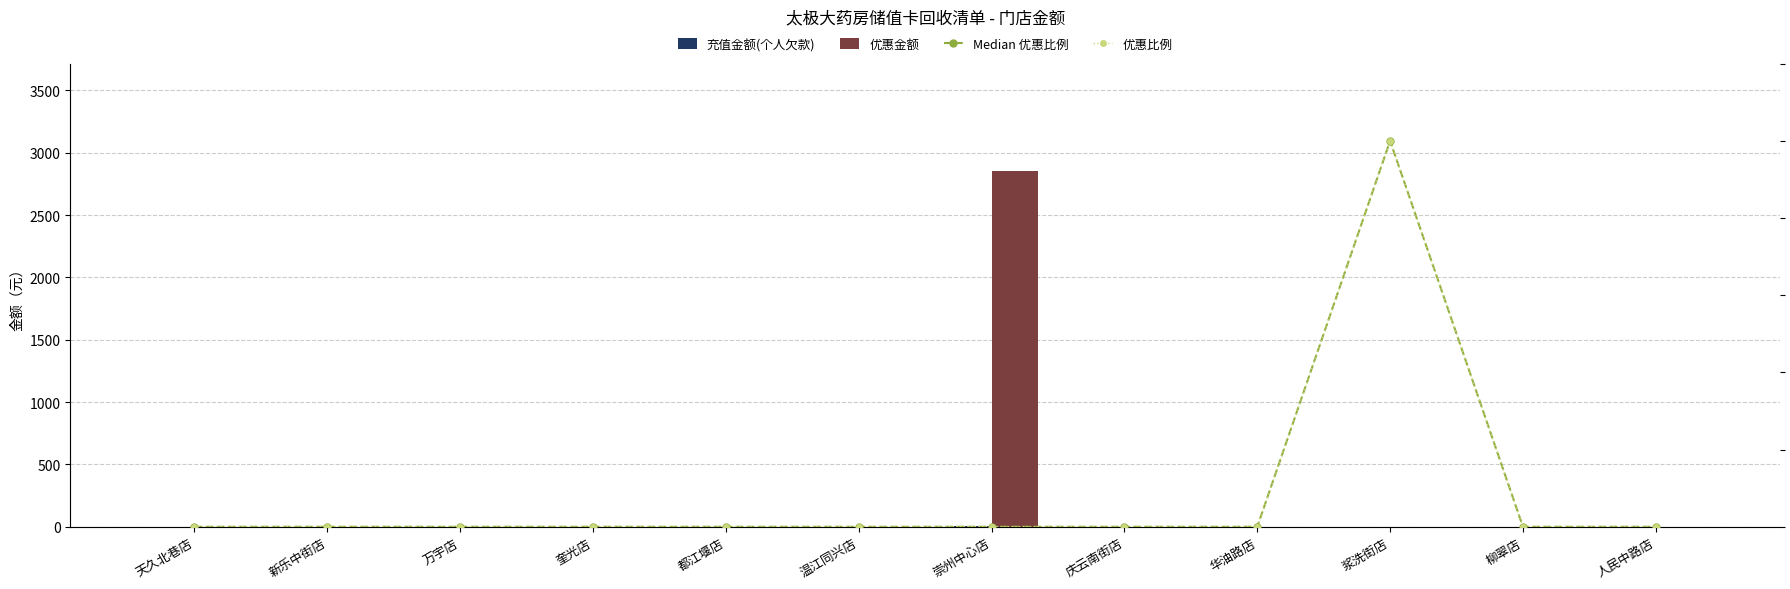

The Median 优惠比例 series shows 0 at 华油路店. True or false?

True